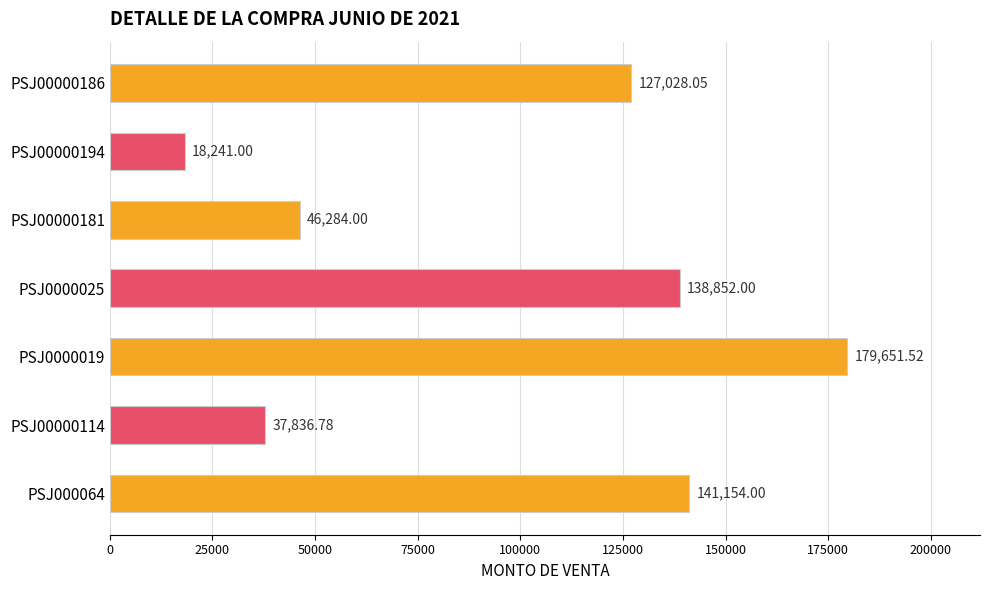

What is the difference between the maximum and minimum values?

161410.5